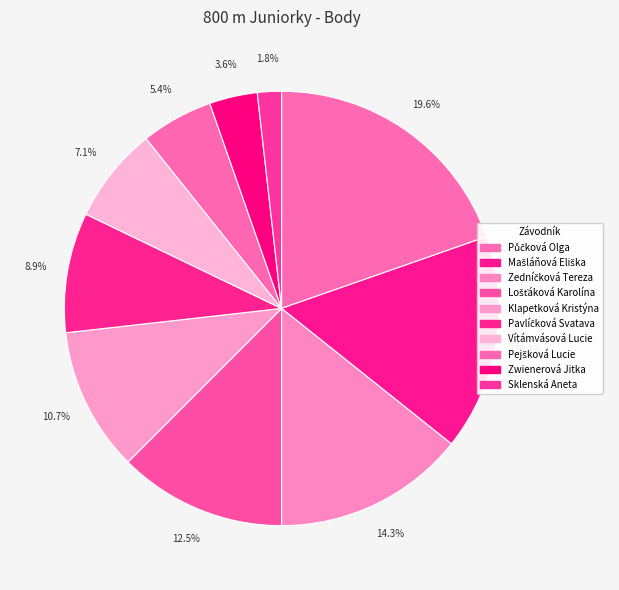

Count the number of slices in the pie.

10